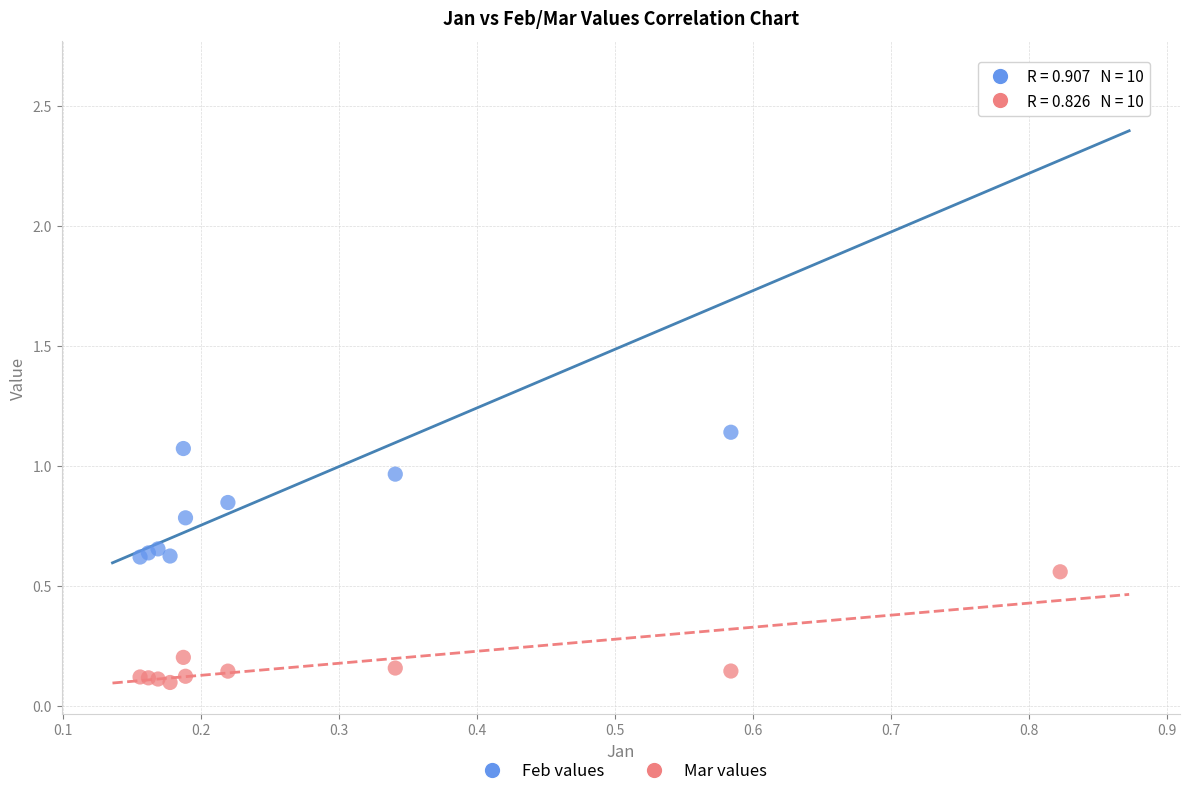

Which series reaches the minimum Y coordinate?

Mar values